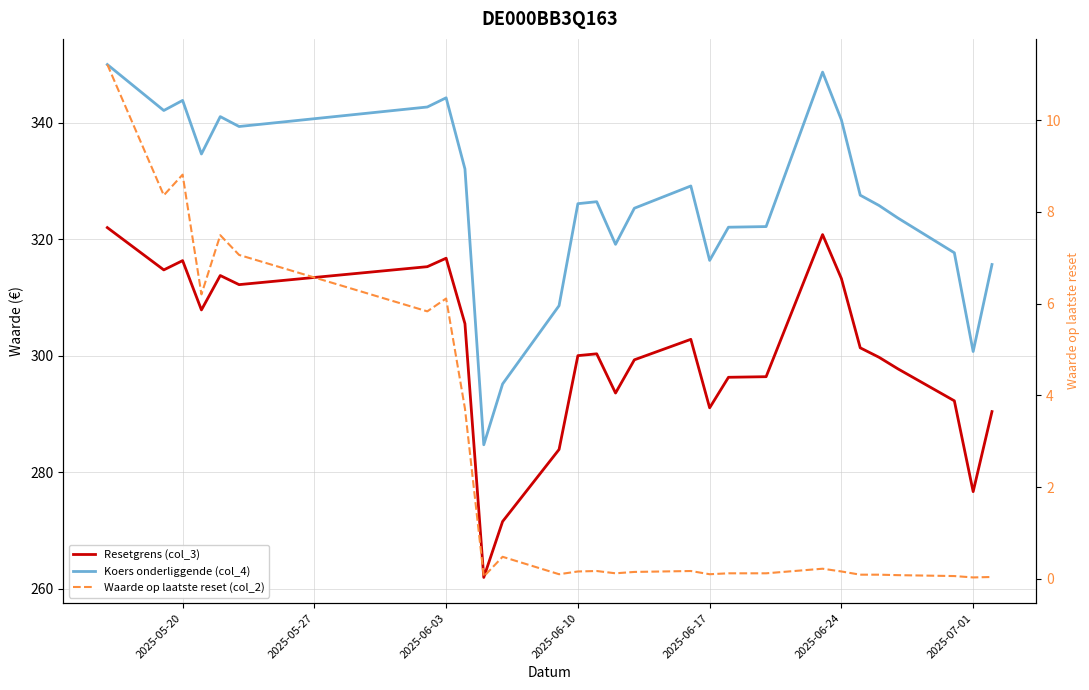

What is the value of the Resetgrens (col_3) point at the 24th from the left?

299.7